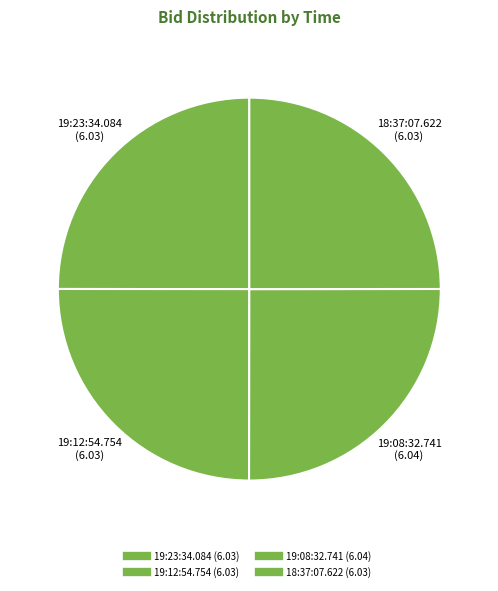

Which slice is the largest?

19:08:32.741